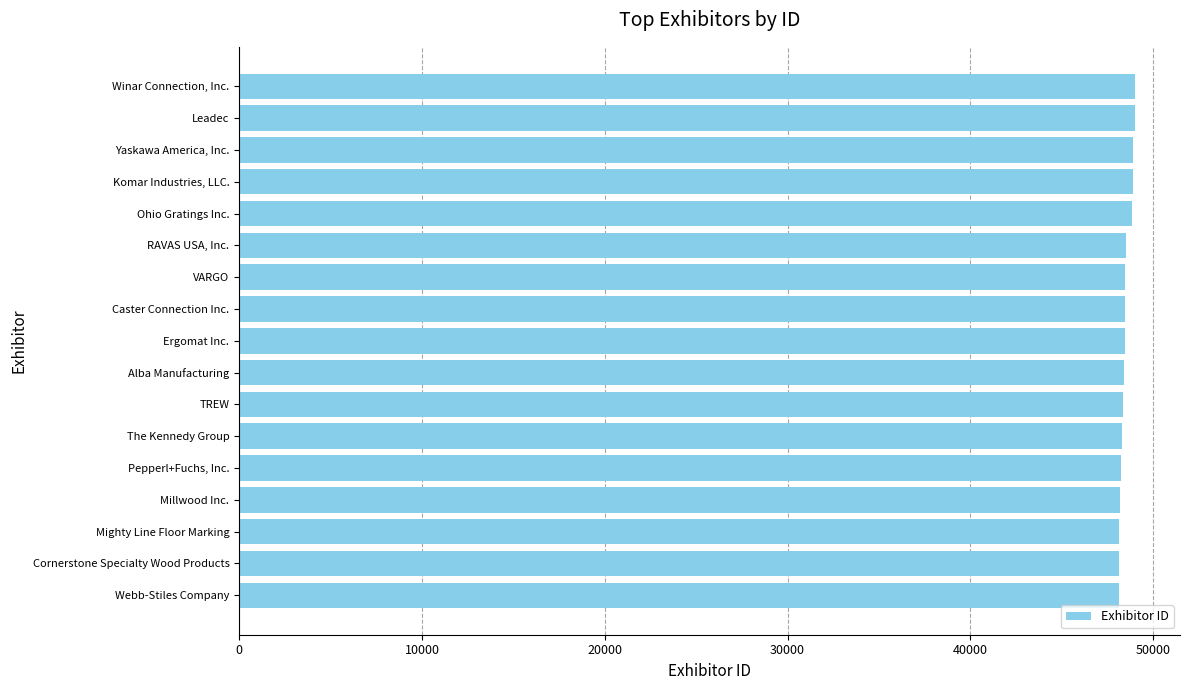

What is the difference between the second highest and minimum values?

878